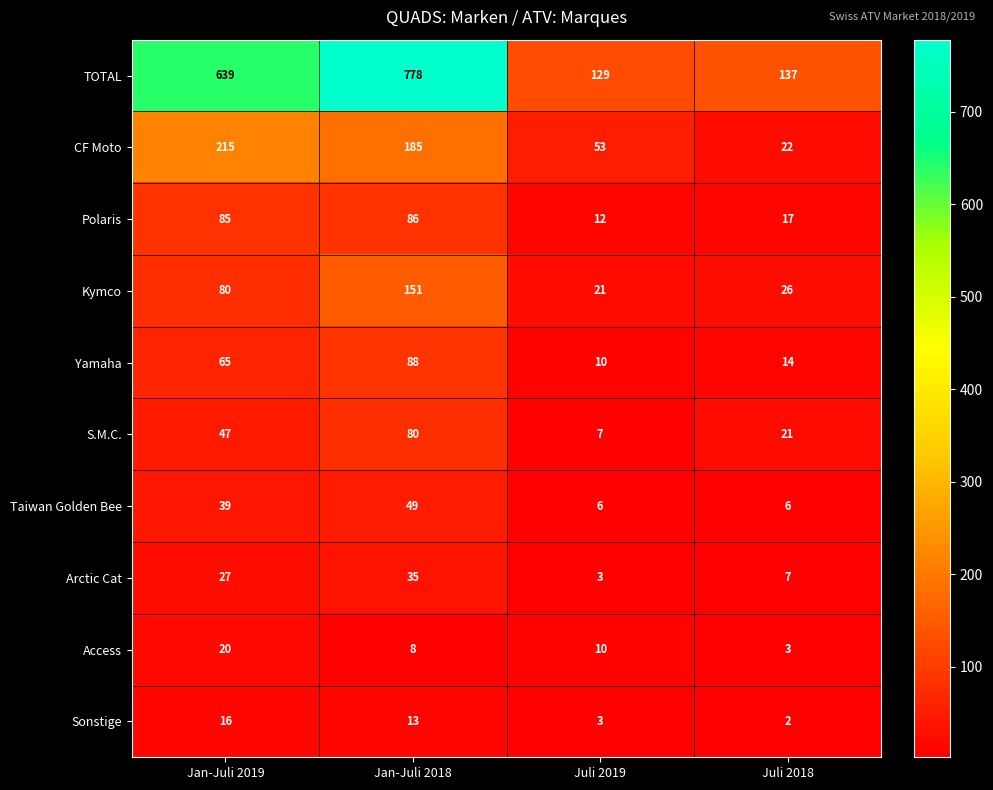

Count the number of data series in this chart.

10